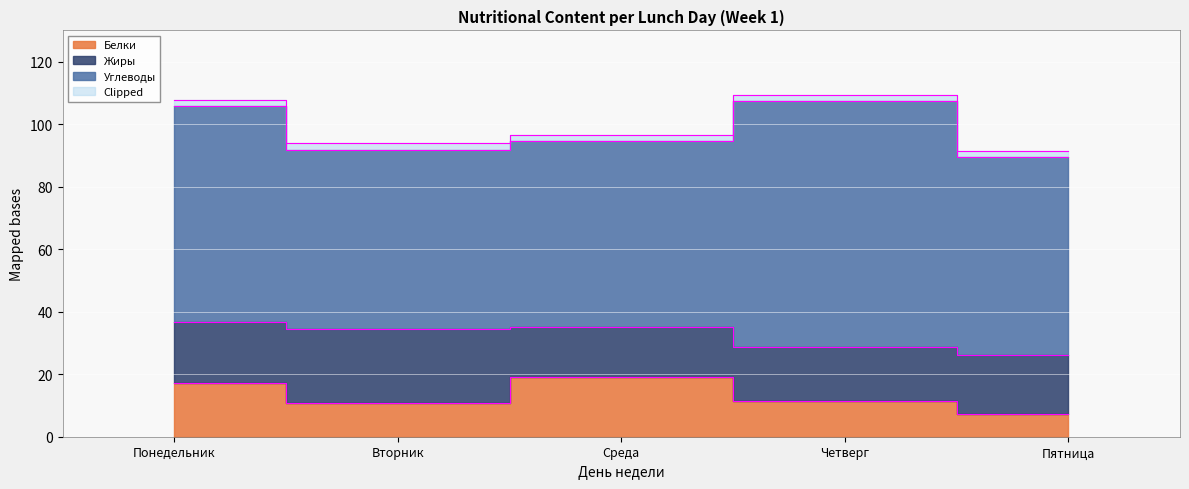

How many data points in Белки are less than 11?

2